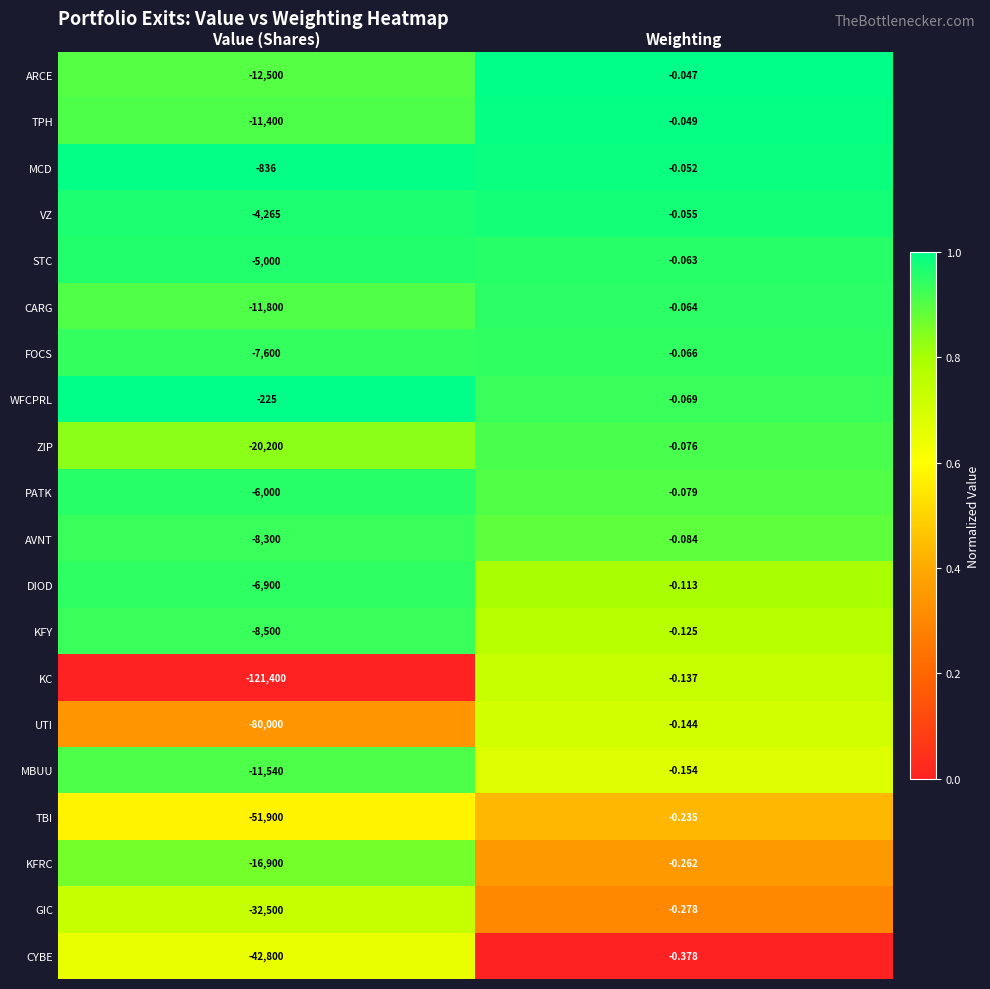

At Weighting, list the series in order from smallest to largest.

CYBE, GIC, KFRC, TBI, MBUU, UTI, KC, KFY, DIOD, AVNT, PATK, ZIP, WFCPRL, FOCS, CARG, STC, VZ, MCD, TPH, ARCE